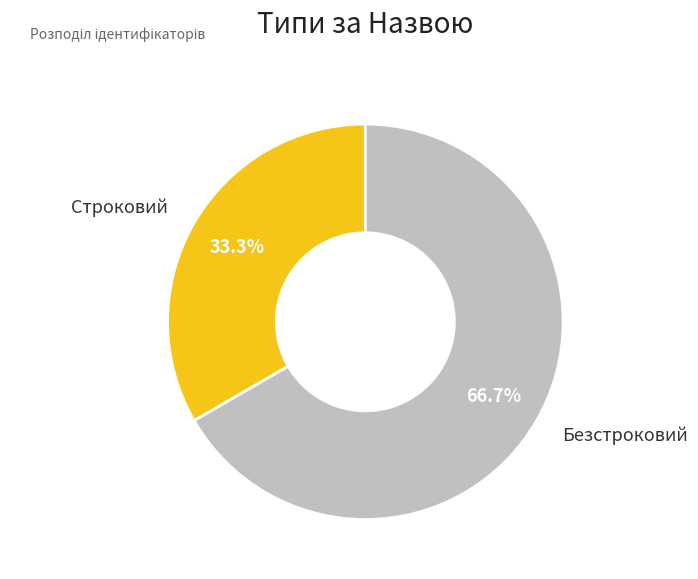

Is there a majority slice in this chart?

Yes